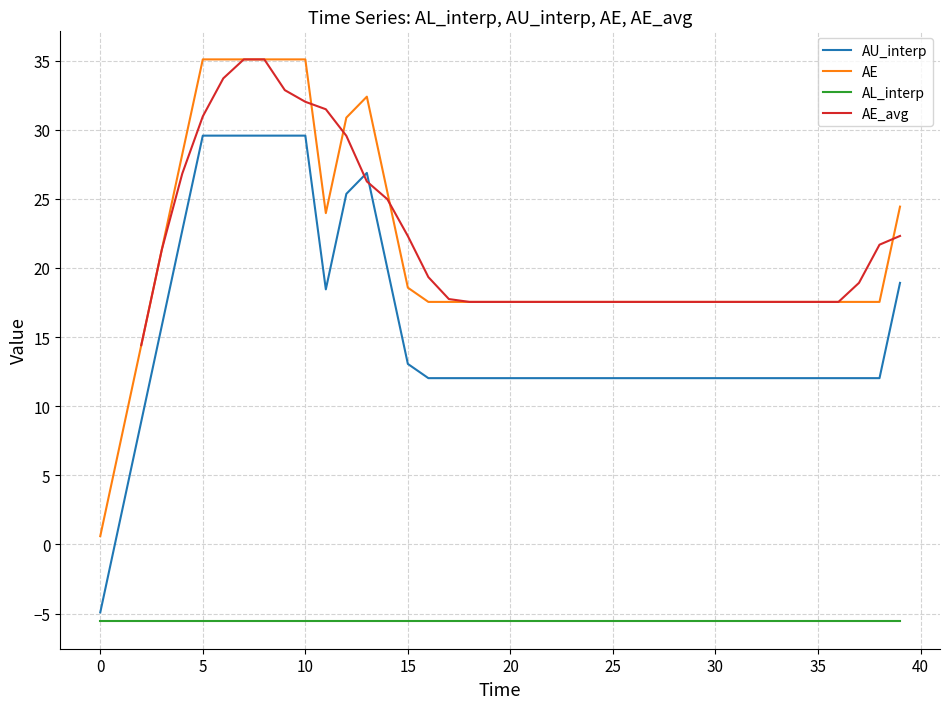

What is the minimum value for AU_interp?

-4.9